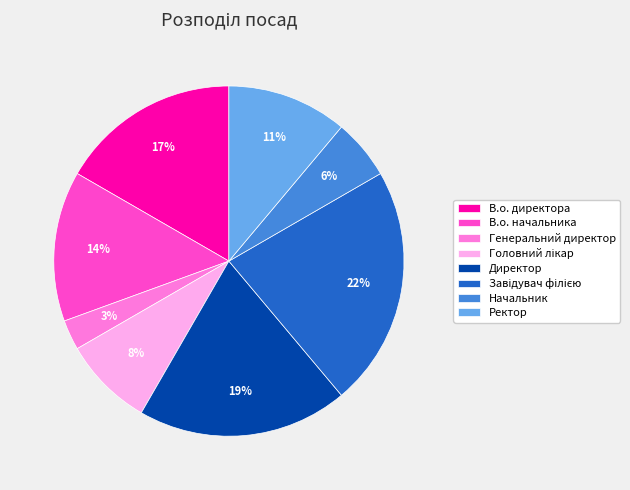

Which slice is the smallest?

Генеральний директор